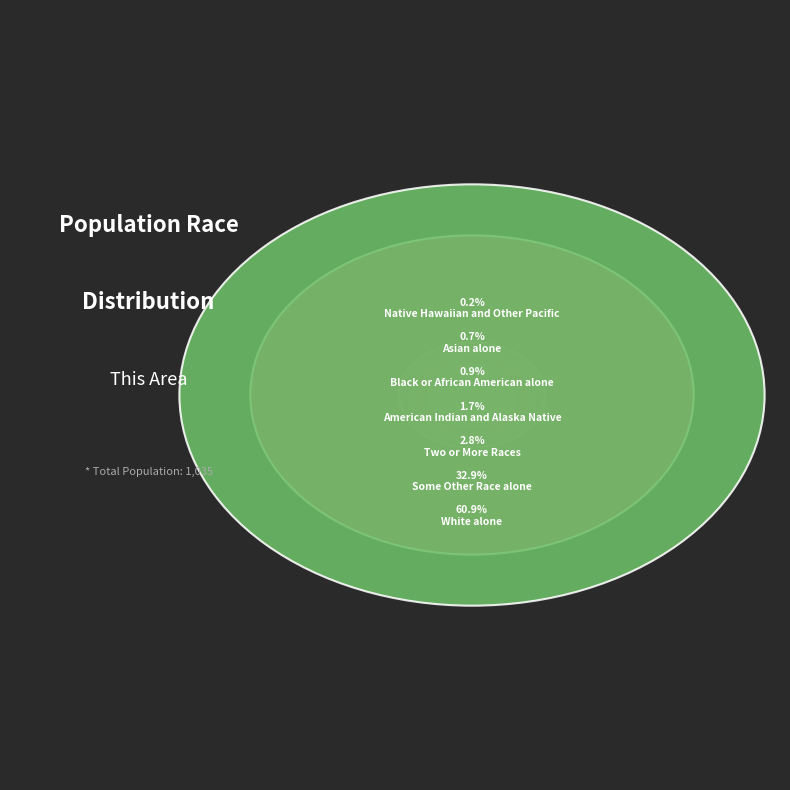

What percentage is the White alone slice, to the nearest percent?

61%